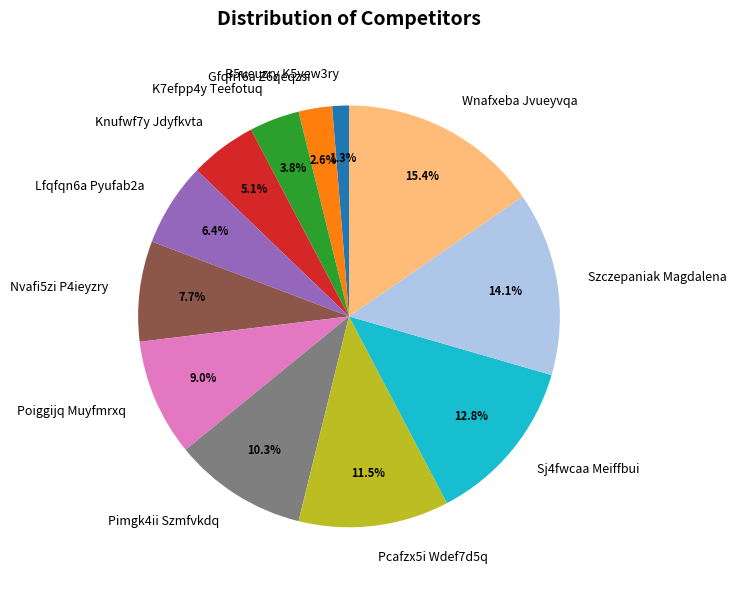

What is the largest slice in the pie chart?

Wnafxeba Jvueyvqa